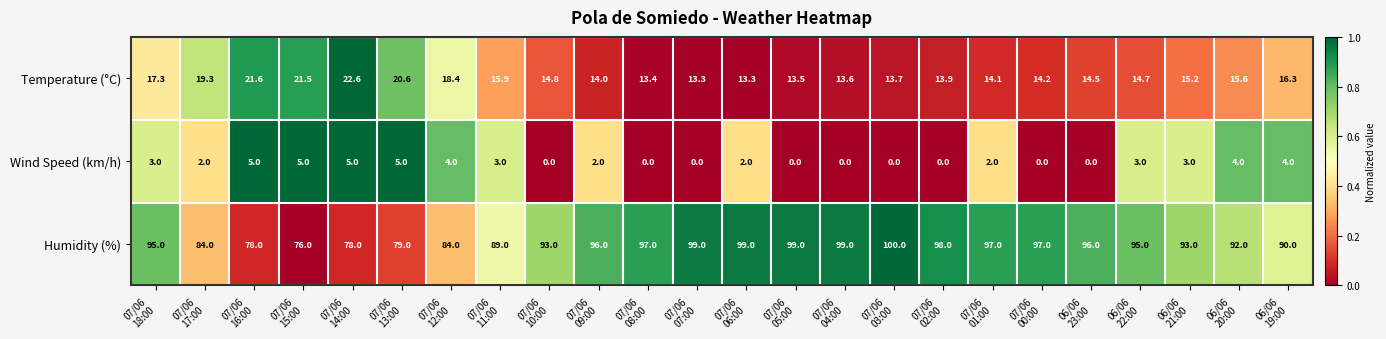

What is the minimum value for Temperature (°C)?

13.3